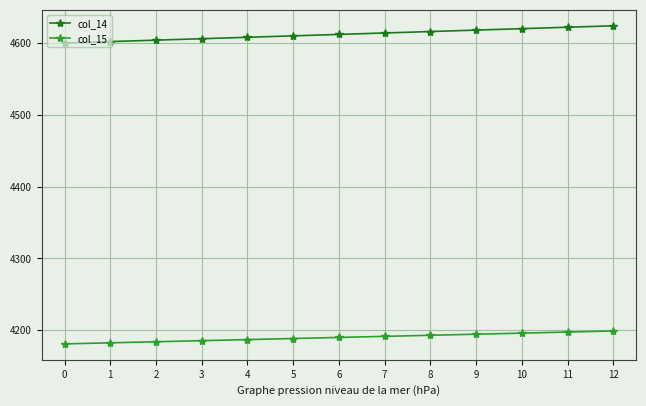

Is the value of col_14 at 10 greater than the value of col_15 at 8?

Yes